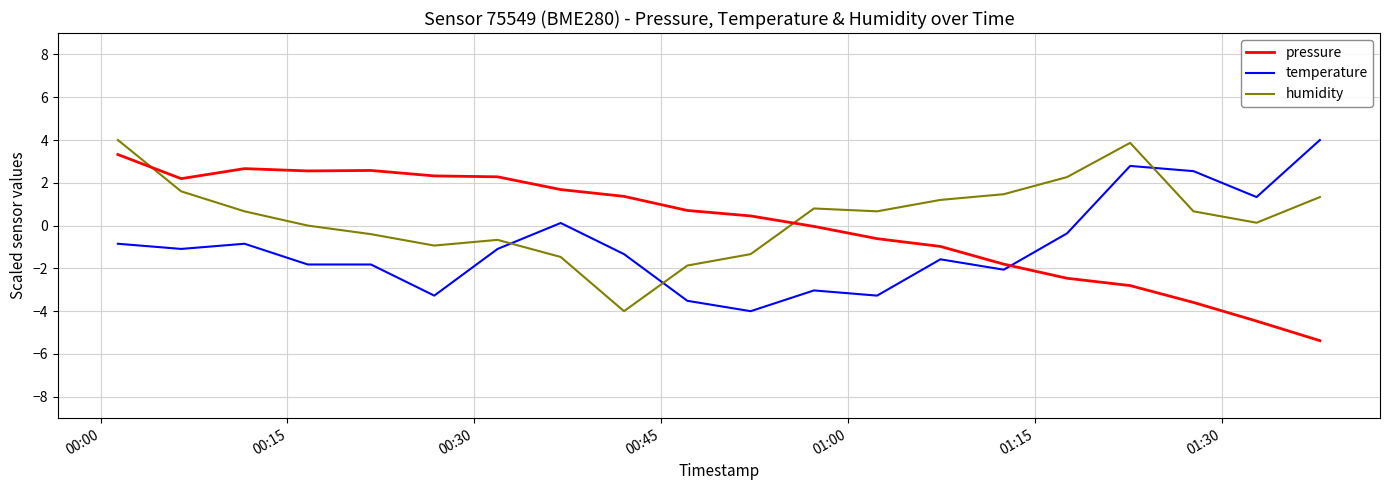

Does the chart have visible grid lines?

Yes